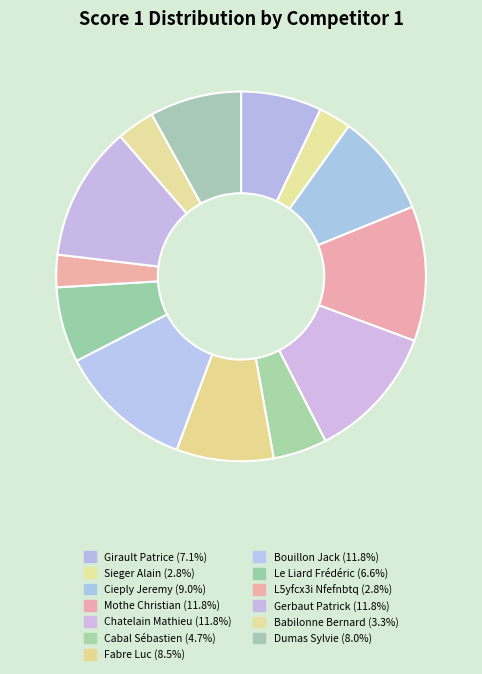

True or false: Gerbaut Patrick accounts for 12% of the total.

True